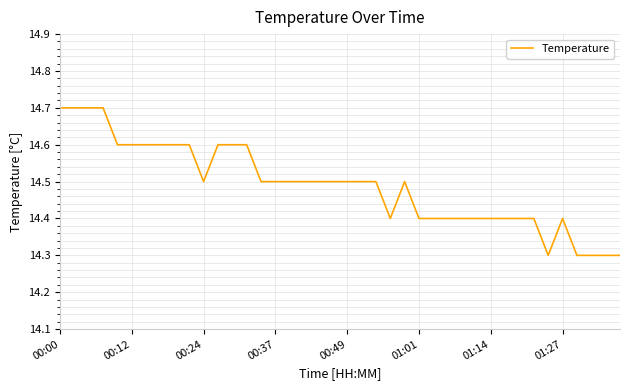

What is the greatest value displayed?

14.7